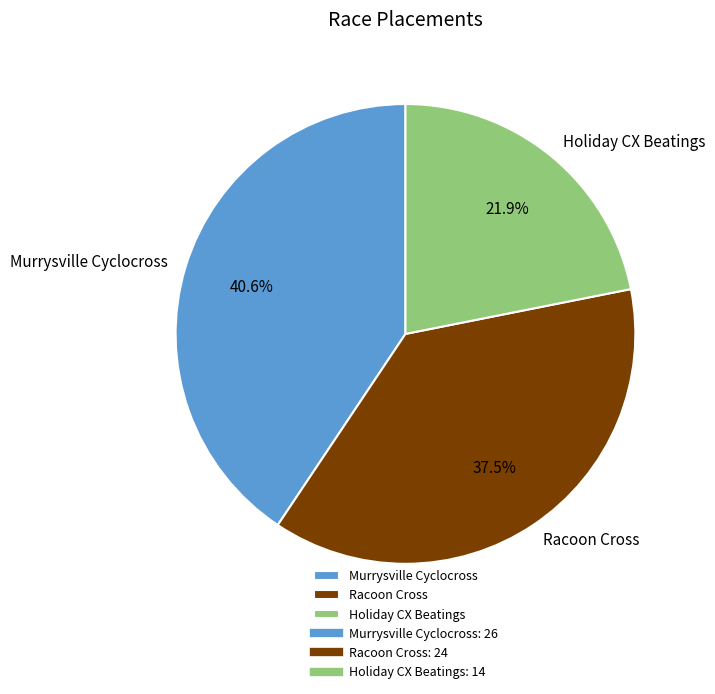

What is the ratio of the value at Holiday CX Beatings to the value at Murrysville Cyclocross?

0.5